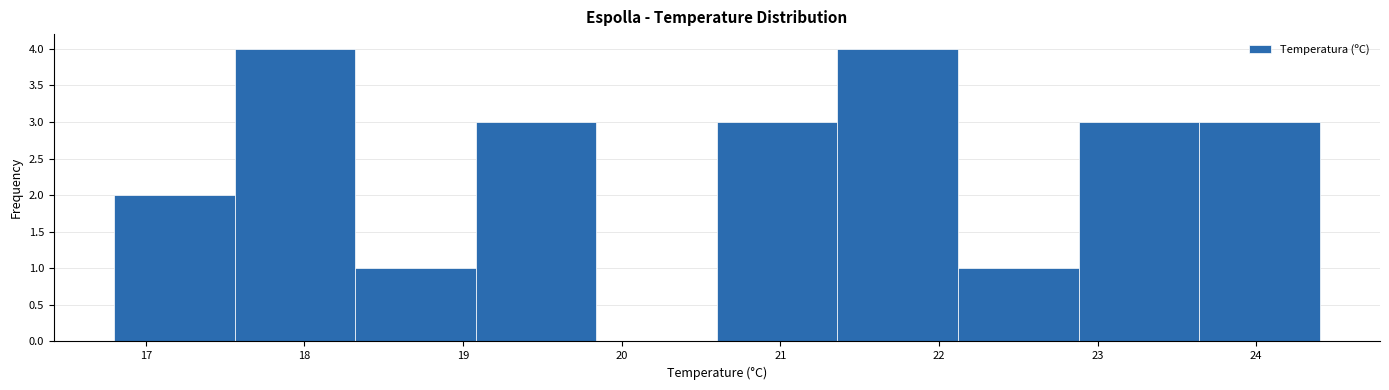

Reading left to right, transcribe this chart: for each bar, give the range it covers on the x-axis and its height. Neither the bar edges nor the heights are printed on the chart, so give them approximately, as read against the axes.

16.80 to 17.56: 2
17.56 to 18.32: 4
18.32 to 19.08: 1
19.08 to 19.84: 3
19.84 to 20.60: 0
20.60 to 21.36: 3
21.36 to 22.12: 4
22.12 to 22.88: 1
22.88 to 23.64: 3
23.64 to 24.40: 3